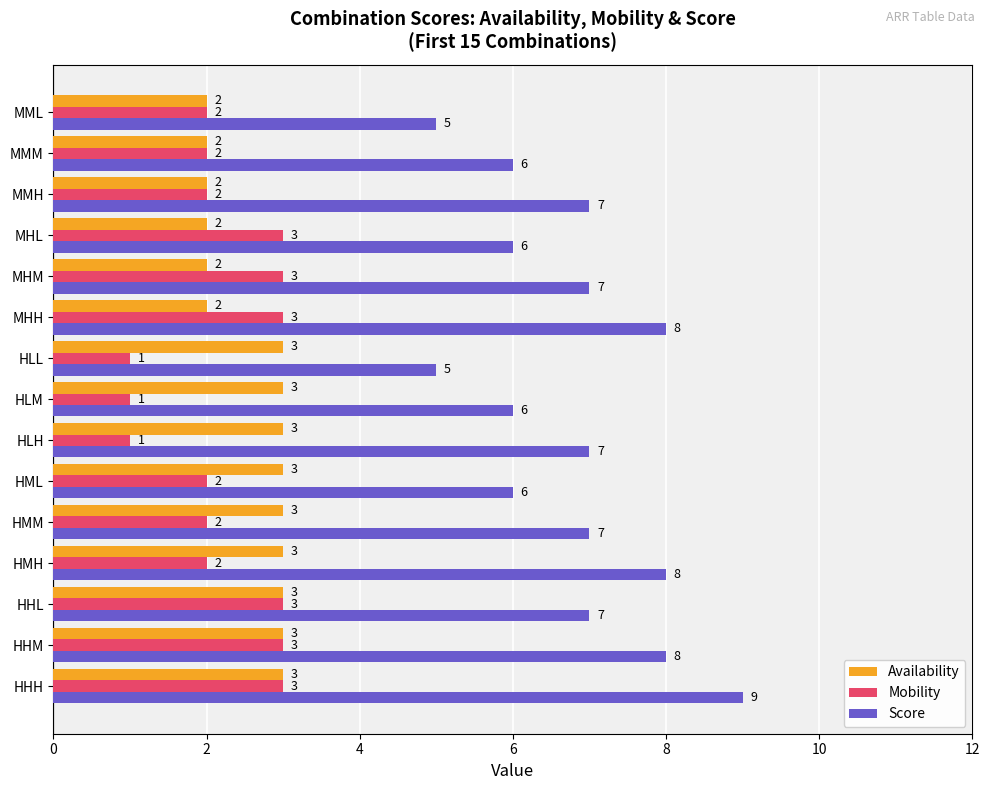

Count the Mobility values in the range 2 to 3.

12